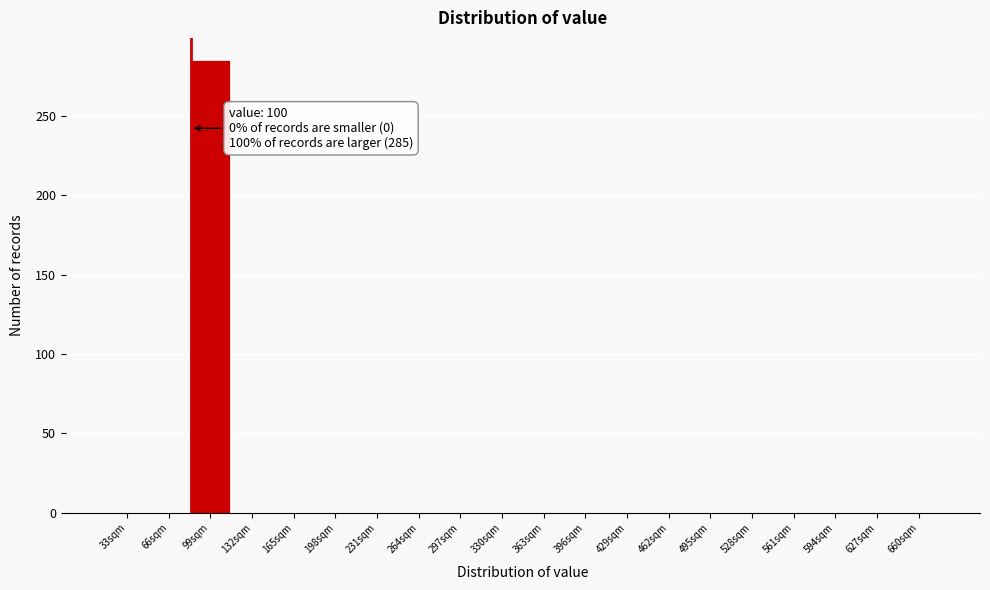

Reading left to right, transcribe all the data shown in this chart.

33sqm=0	66sqm=0	99sqm=285	132sqm=0	165sqm=0	198sqm=0	231sqm=0	264sqm=0	297sqm=0	330sqm=0	363sqm=0	396sqm=0	429sqm=0	462sqm=0	495sqm=0	528sqm=0	561sqm=0	594sqm=0	627sqm=0	660sqm=0